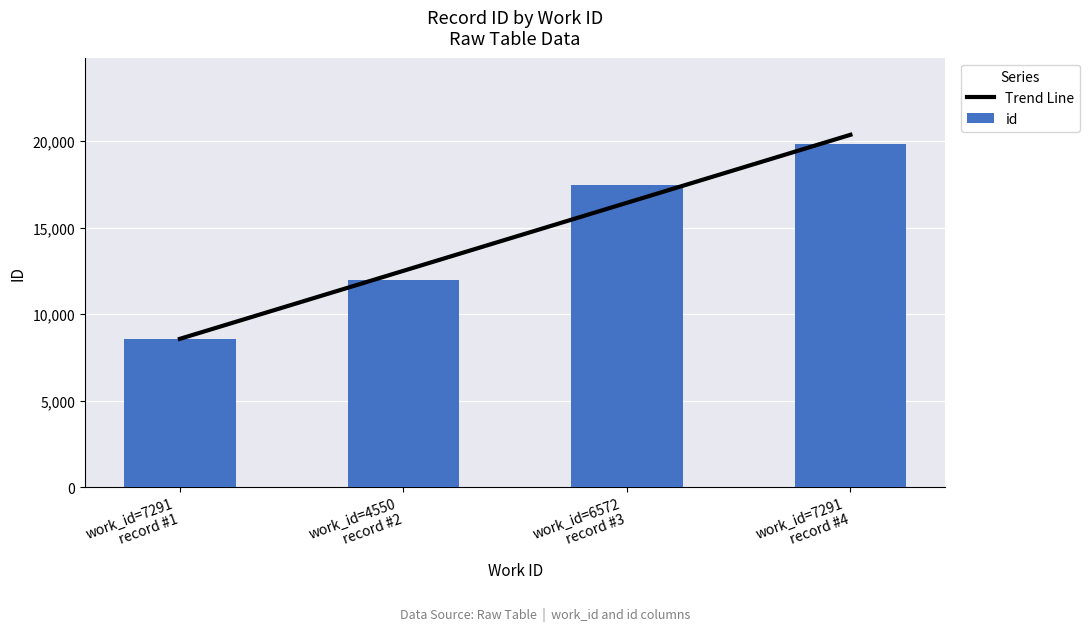

What is the difference between the maximum and minimum values in the id series?

11272